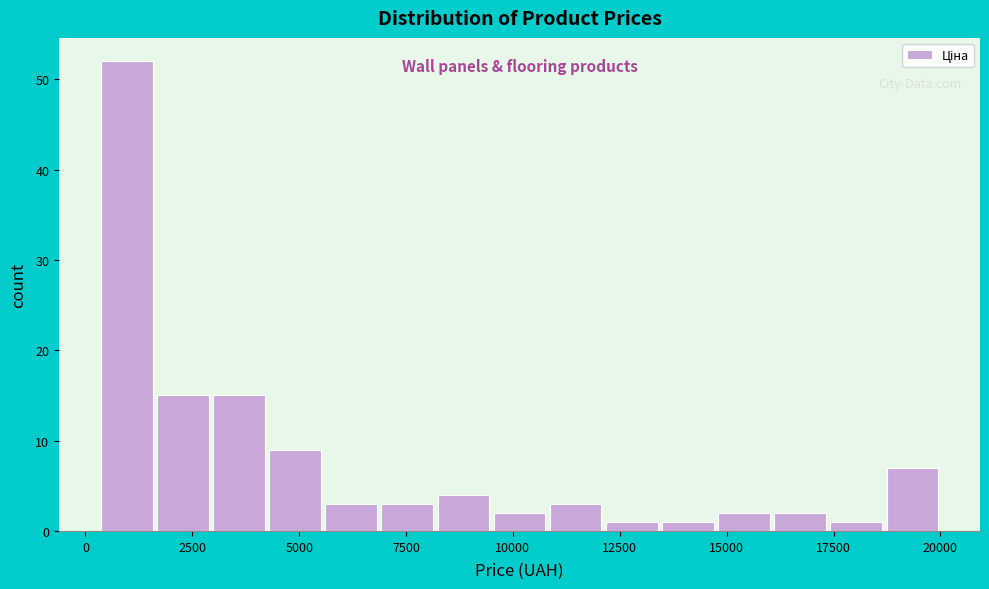

Read against the x-axis, roughly where is the centre of the tallest bar?

1000